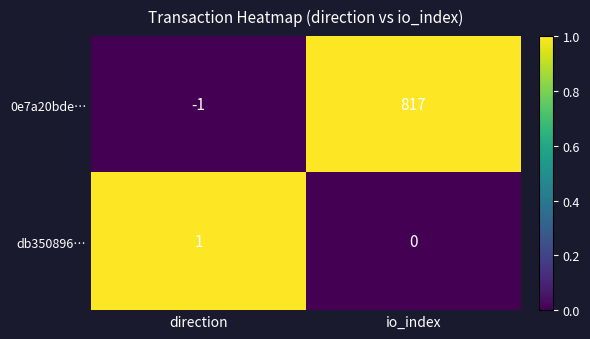

Reading left to right, list all the values displayed in this chart.

0e7a20bde…: direction=-1	io_index=817
db350896…: direction=1	io_index=0